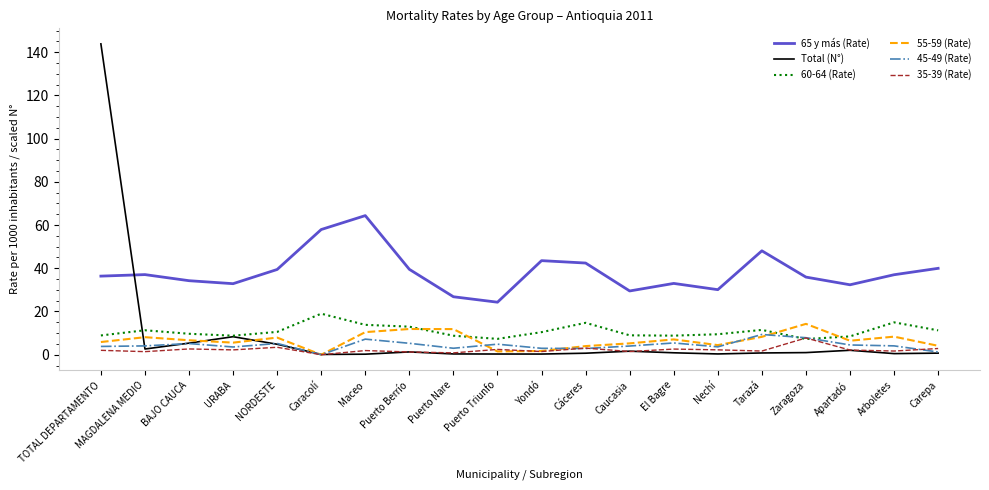

True or false: 65 y más (Rate) has a value of 29.5 at Caucasia.

True